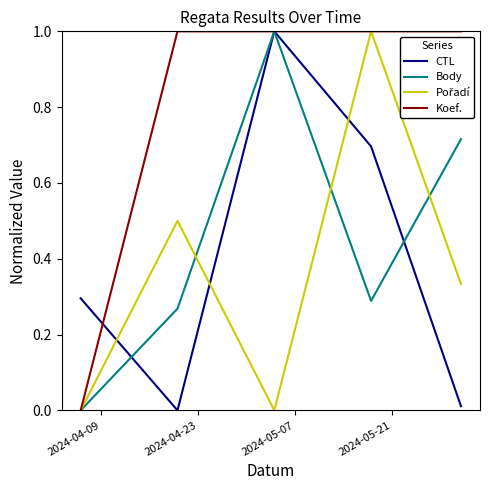

True or false: CTL and Body cross at least once.

True